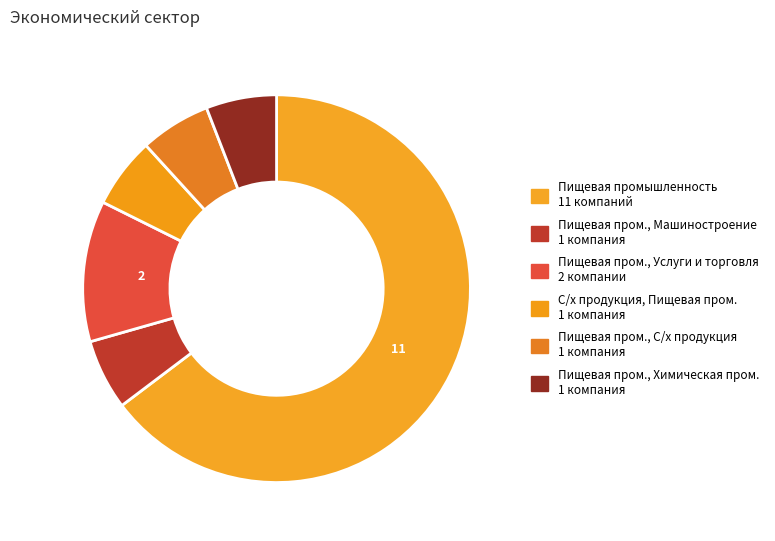

Count the number of slices in the pie.

6